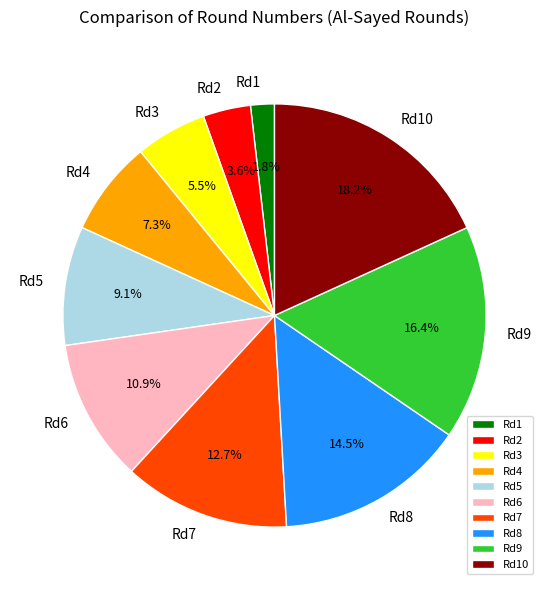

Between Rd7 and Rd10, which is larger?

Rd10